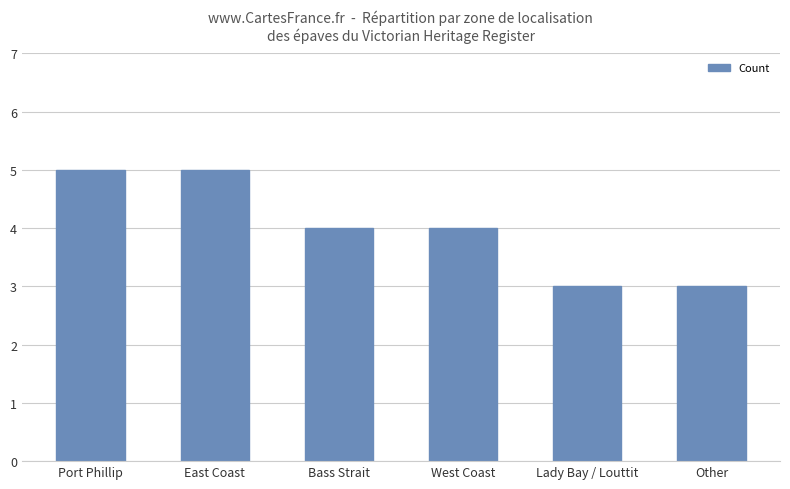

What is the change in value from Bass Strait to Other?

-1